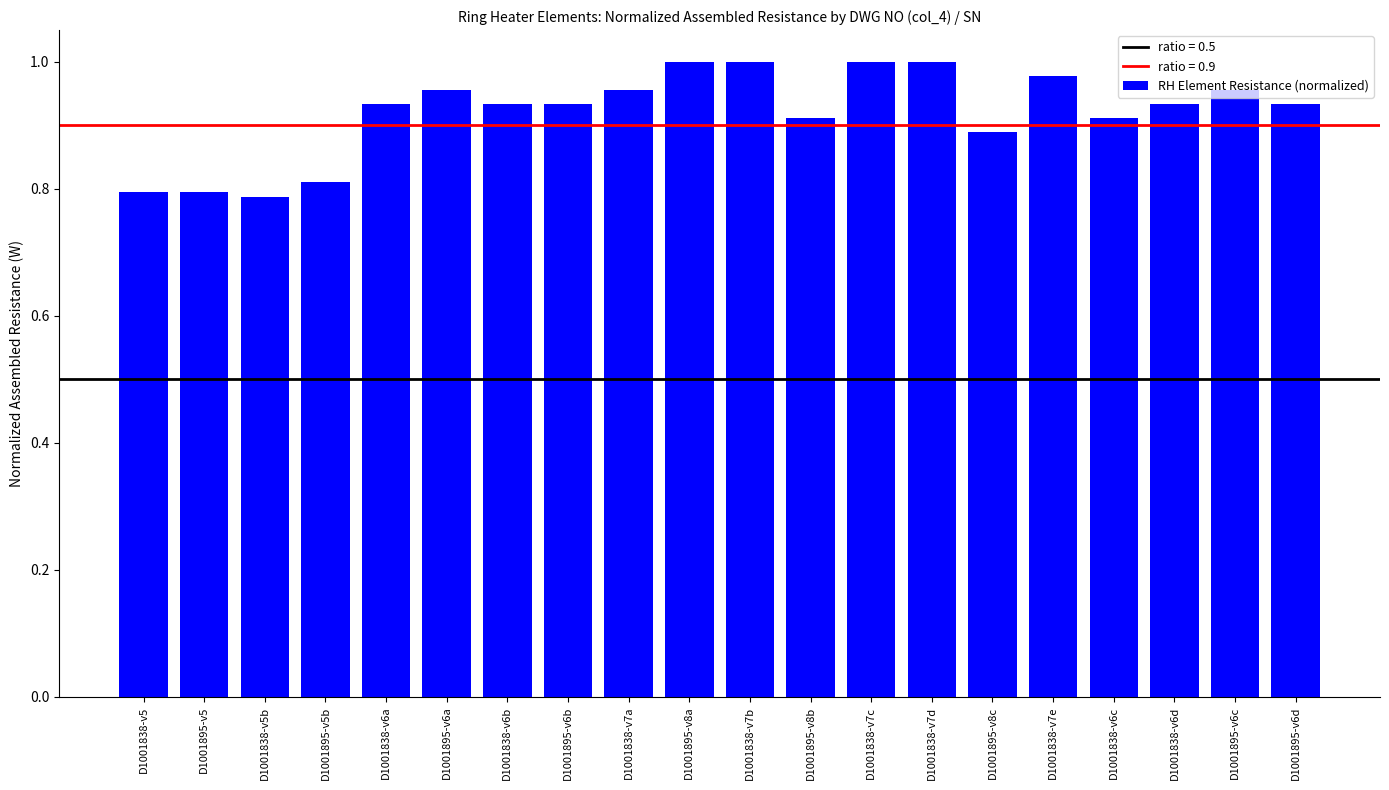

What is the sum of all values?

18.4